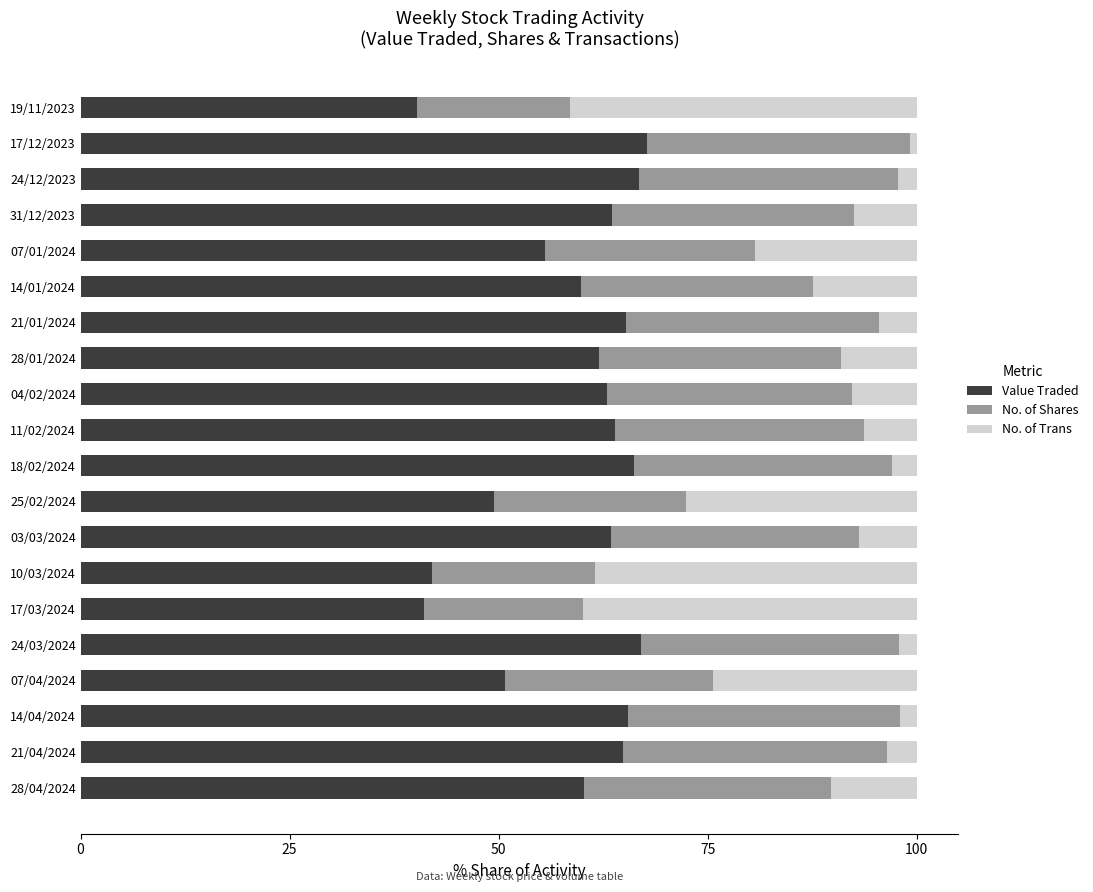

What is the highest value of the Value Traded series?

67.8